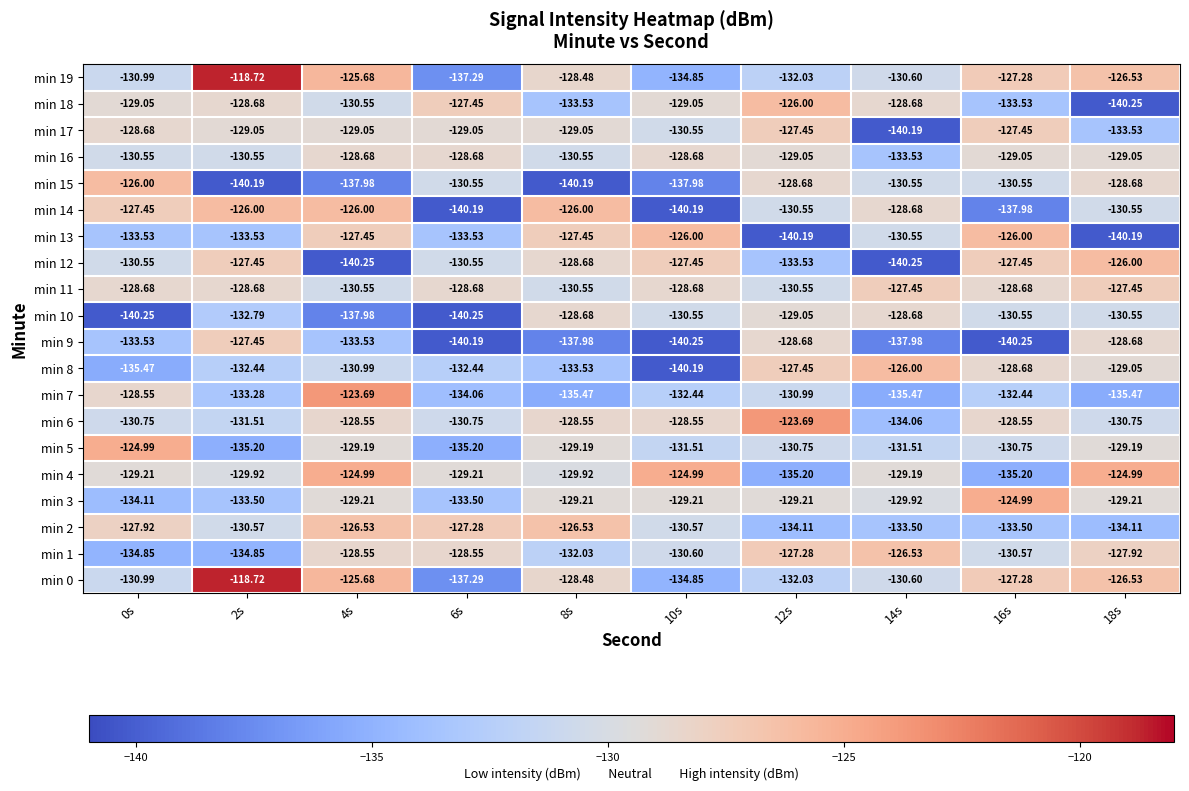

What is the minimum value shown in the chart?

-140.2